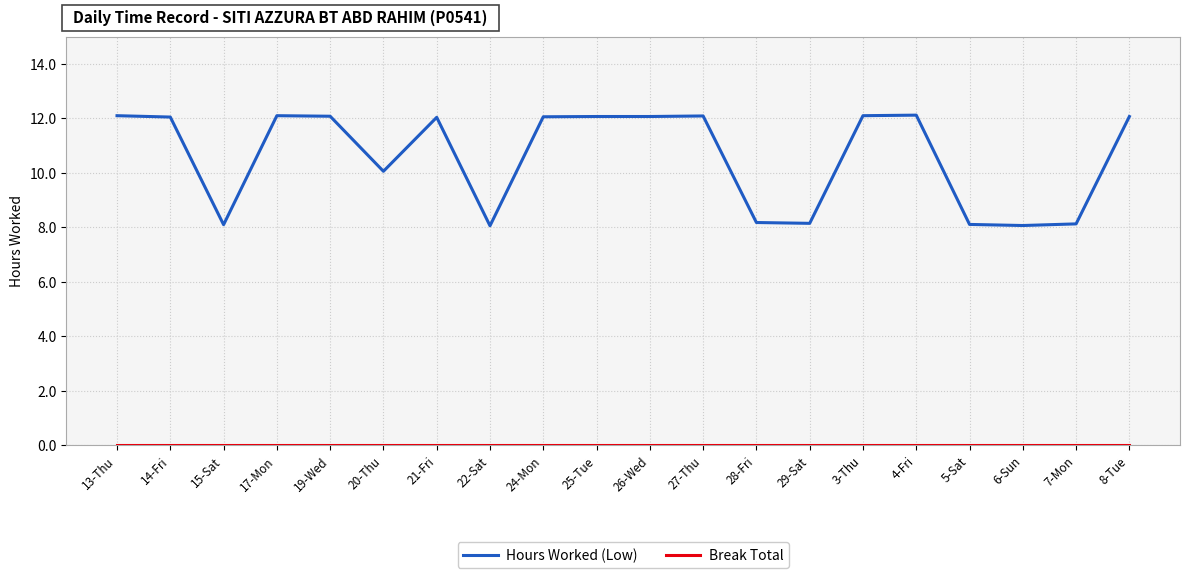

True or false: Hours Worked (Low) has a value of 8.2 at 28-Fri.

True